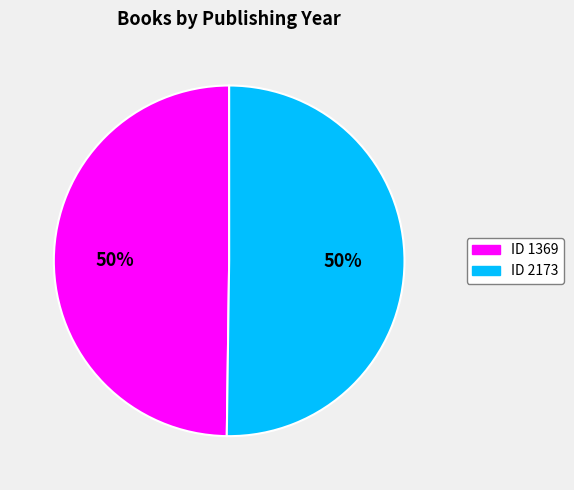

To the nearest percent, what is the average slice percentage?

50%